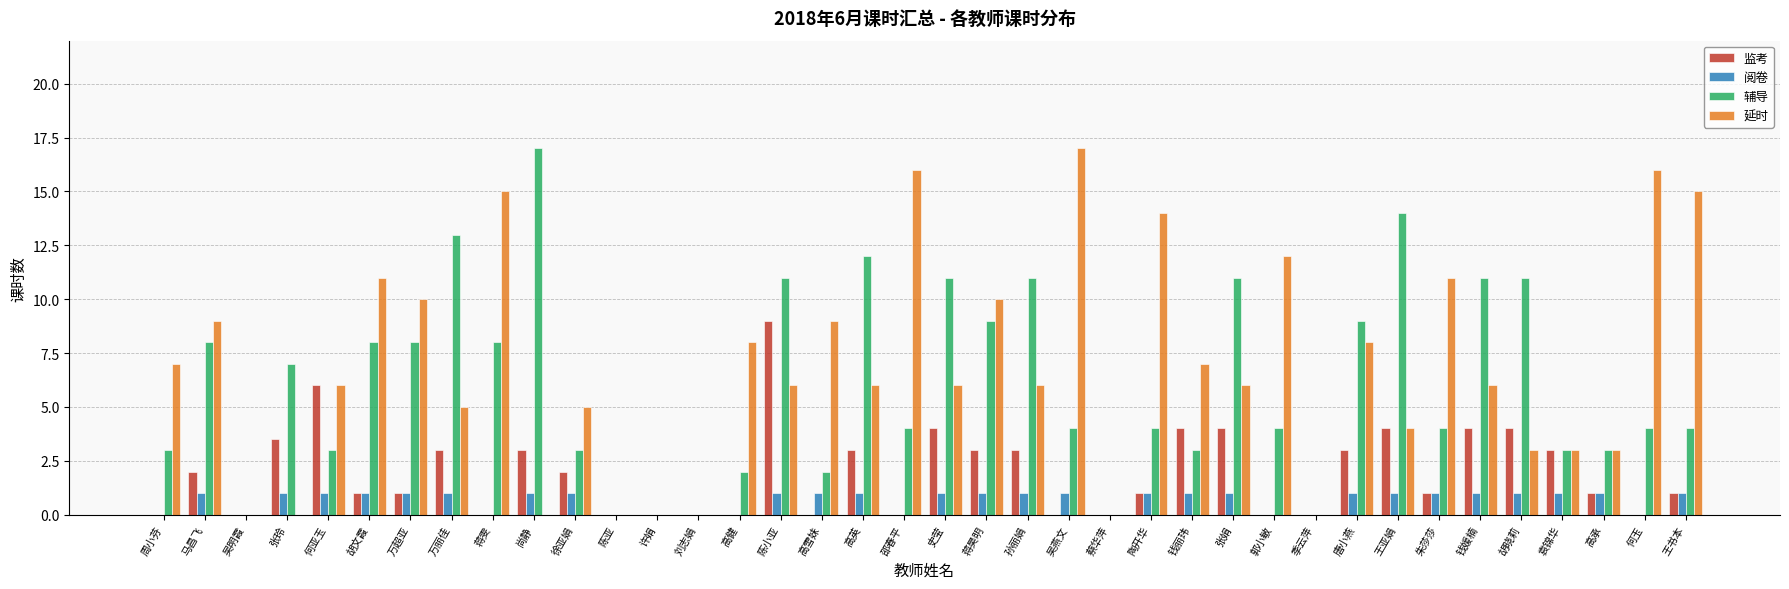

What is the sum of all 延时 values?

260.0